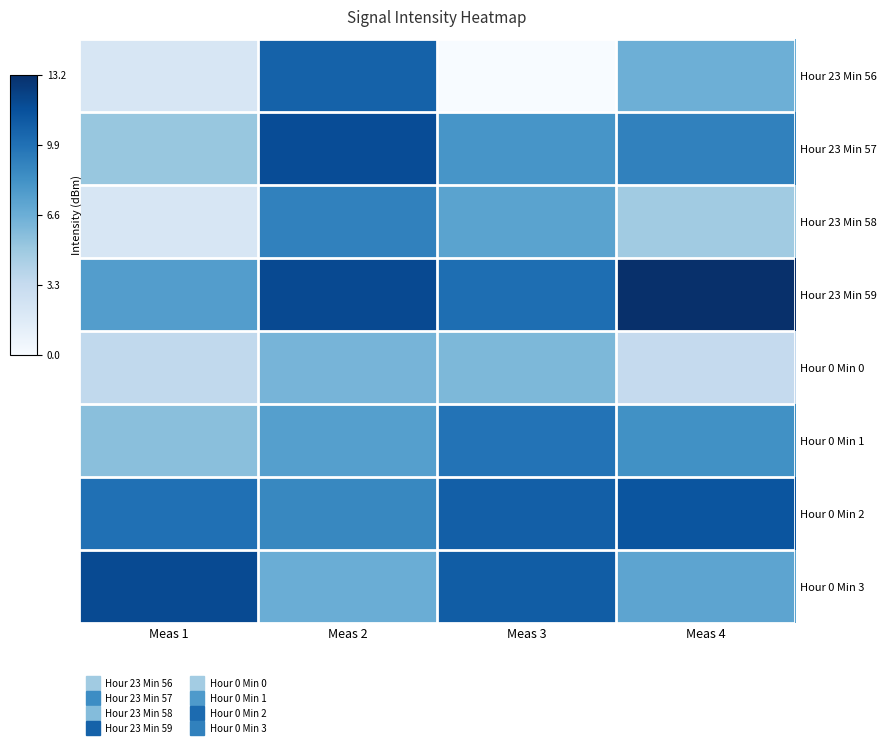

Reading left to right, extract all data points from this chart.

Hour 23 Min 56: Meas 1=2.1	Meas 2=10.6	Meas 3=0.0	Meas 4=6.5
Hour 23 Min 57: Meas 1=5.1	Meas 2=11.7	Meas 3=8.0	Meas 4=9.0
Hour 23 Min 58: Meas 1=2.1	Meas 2=9.1	Meas 3=7.3	Meas 4=4.8
Hour 23 Min 59: Meas 1=7.6	Meas 2=11.9	Meas 3=10.0	Meas 4=13.2
Hour 0 Min 0: Meas 1=3.5	Meas 2=6.2	Meas 3=6.0	Meas 4=3.3
Hour 0 Min 1: Meas 1=5.6	Meas 2=7.4	Meas 3=9.8	Meas 4=8.3
Hour 0 Min 2: Meas 1=9.9	Meas 2=8.7	Meas 3=10.8	Meas 4=11.3
Hour 0 Min 3: Meas 1=11.8	Meas 2=6.6	Meas 3=10.9	Meas 4=7.2